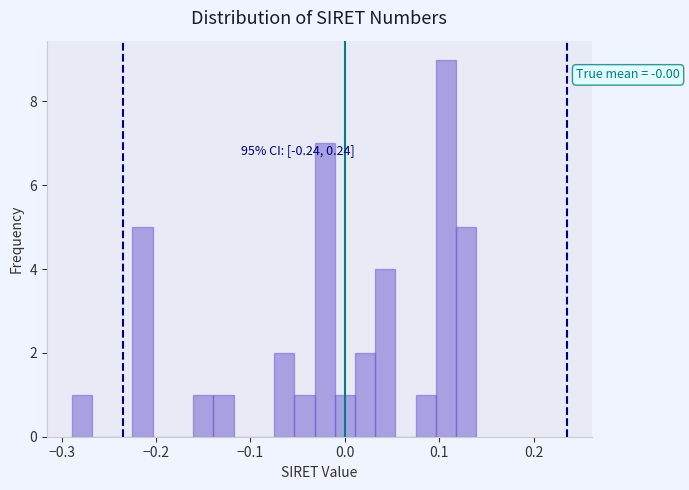

Read against the x-axis, roughly where is the centre of the tallest bar?

0.11